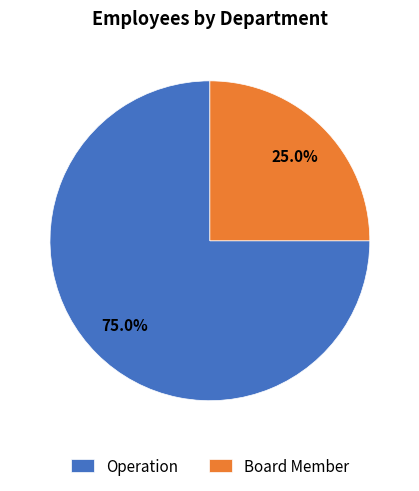

Is Operation the majority of the pie?

Yes